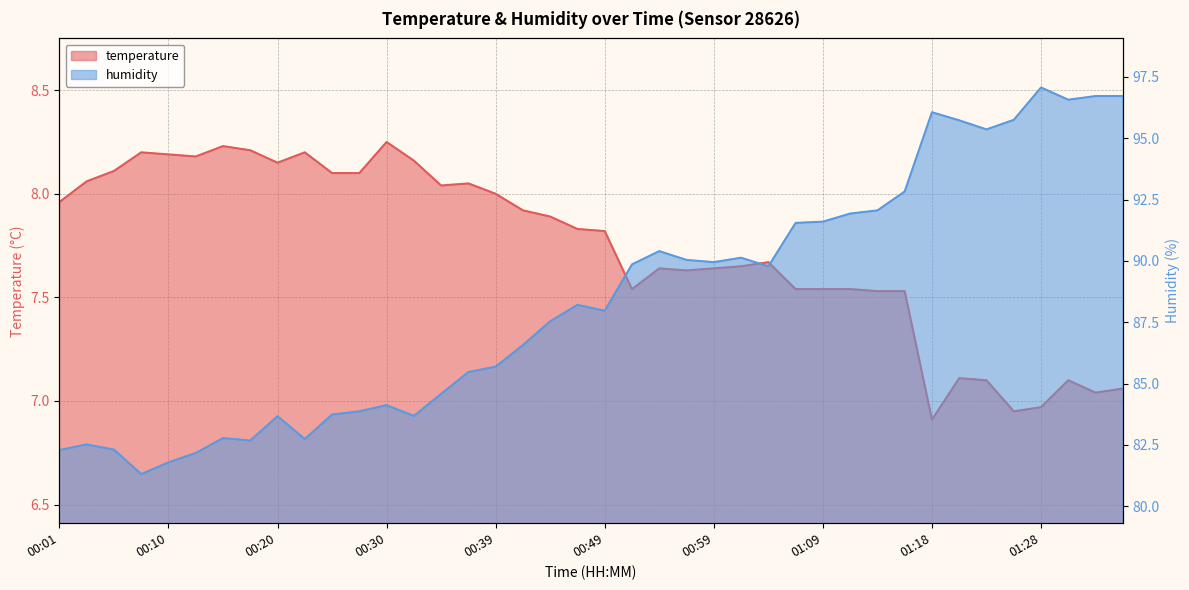

How many interior local peaks does the temperature series have?

9